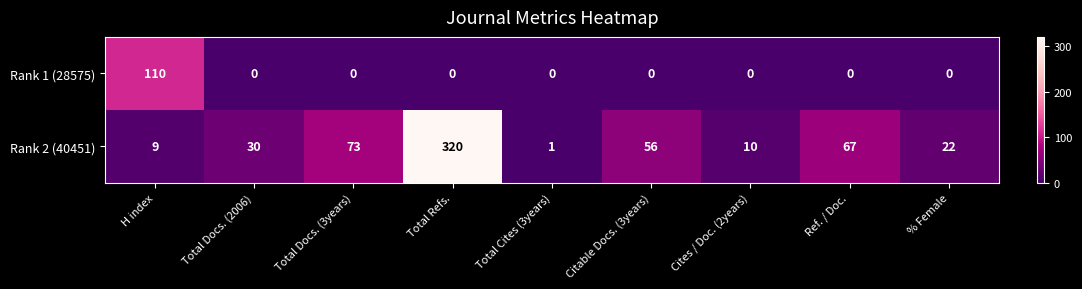

Is it true that Rank 2 (40451) equals 2 at Total Cites (3years)?

False